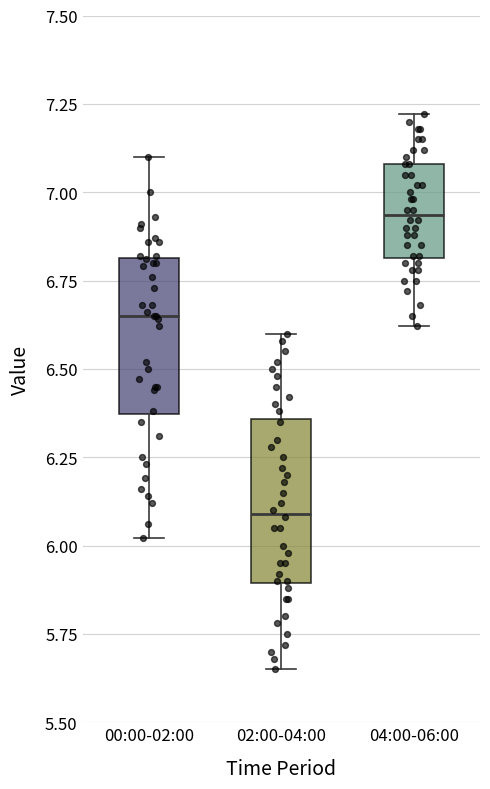

Which box's median line is the highest?

04:00-06:00